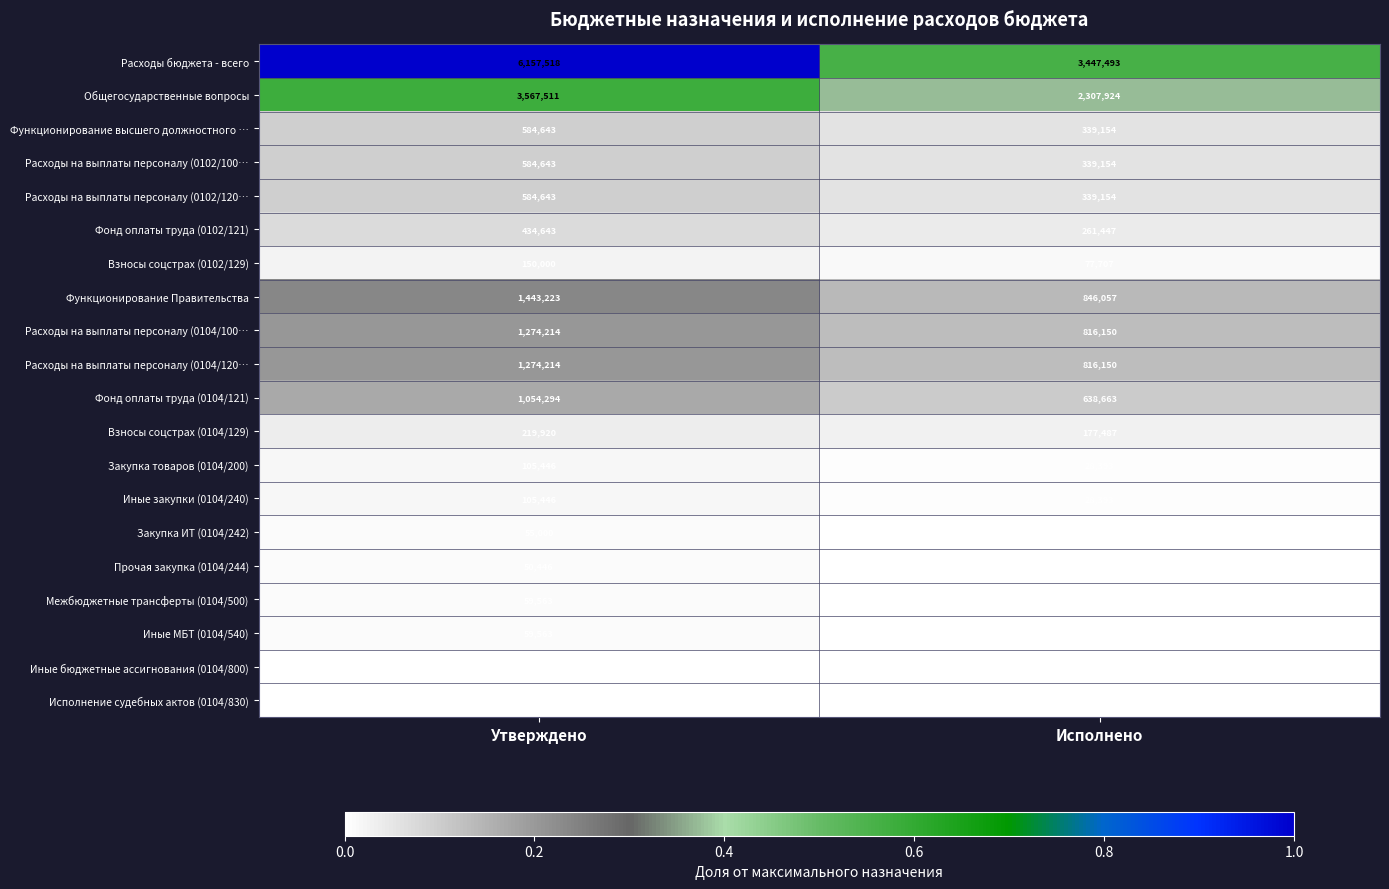

Read the Закупка ИТ (0104/242) value at Исполнено.

13800